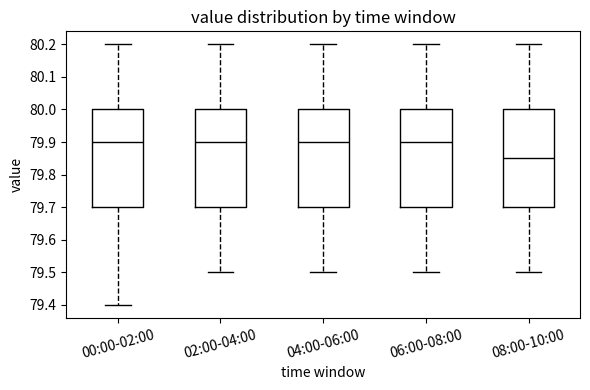

Where is the upper edge of the box for 04:00-06:00 on the y-axis? The values are not printed on the chart, so give them approximately, as read against the axis.

80.00